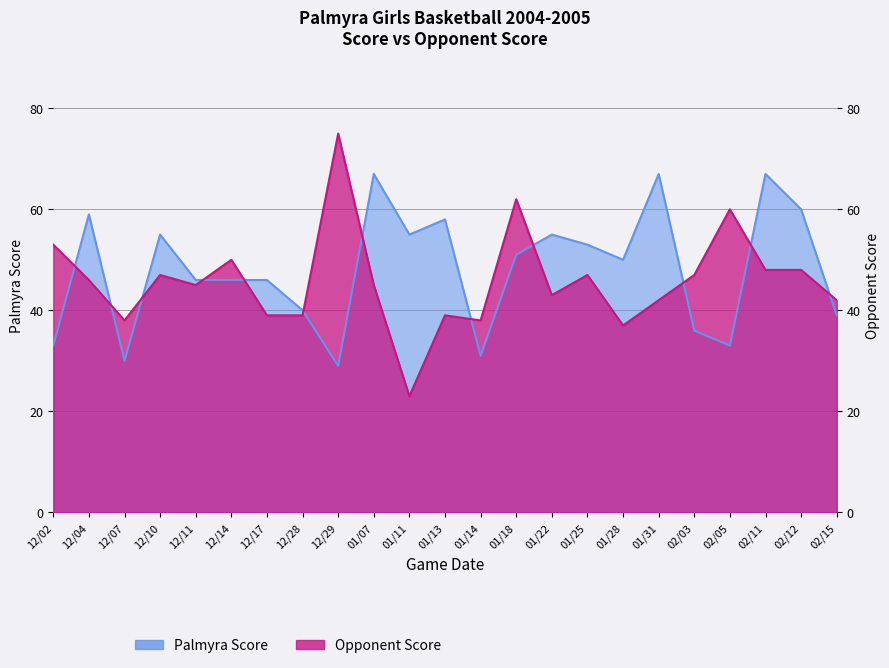

True or false: Palmyra Score has a value of 67 at 01/07.

True